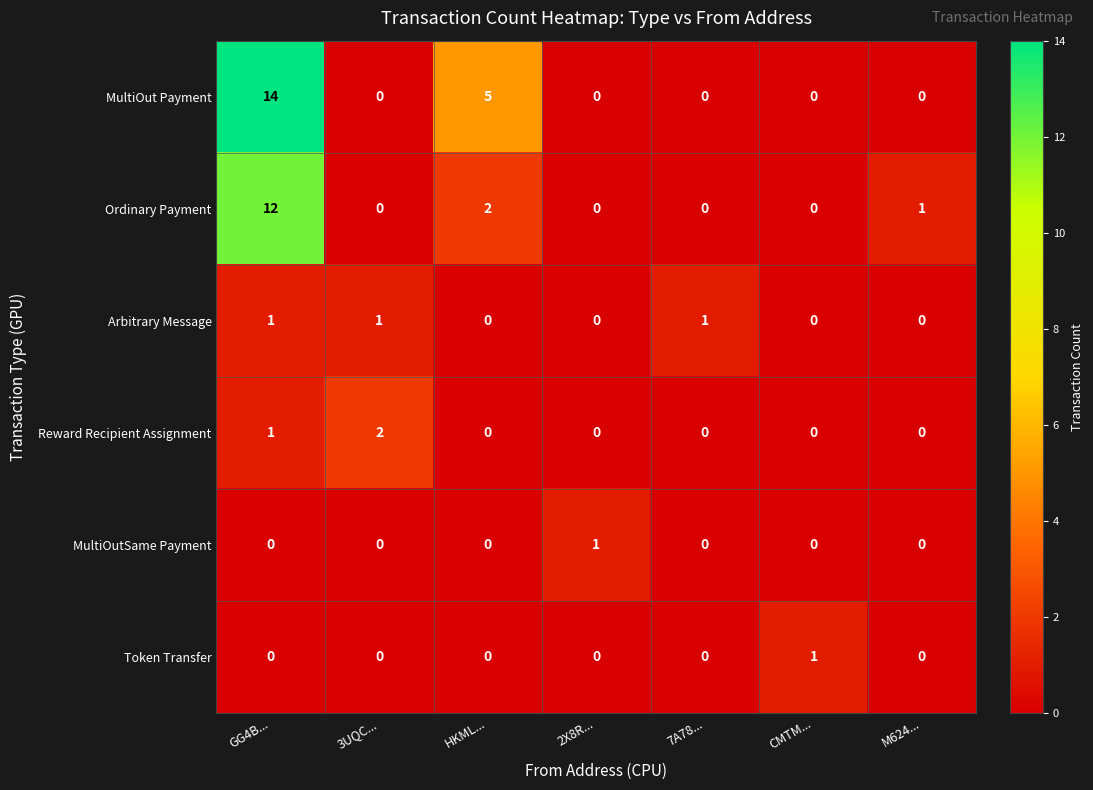

Is it true that MultiOutSame Payment equals 0 at GG4B...?

True